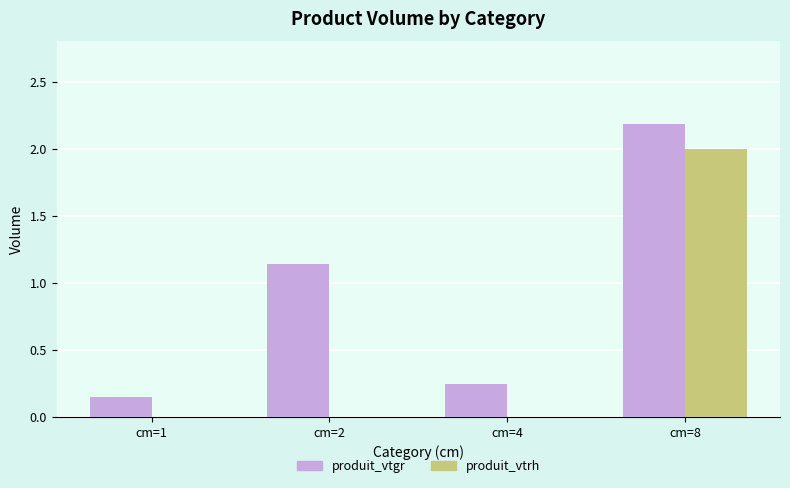

What is the greatest value displayed?

2.2